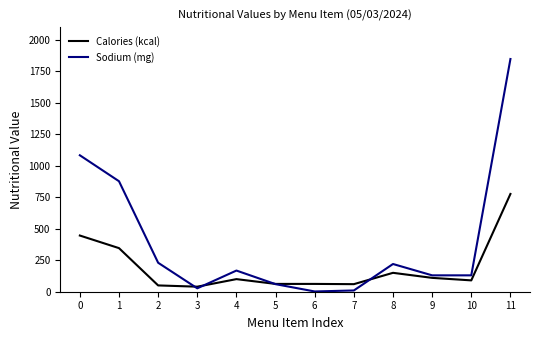

Which series has the widest spread of values?

Sodium (mg)